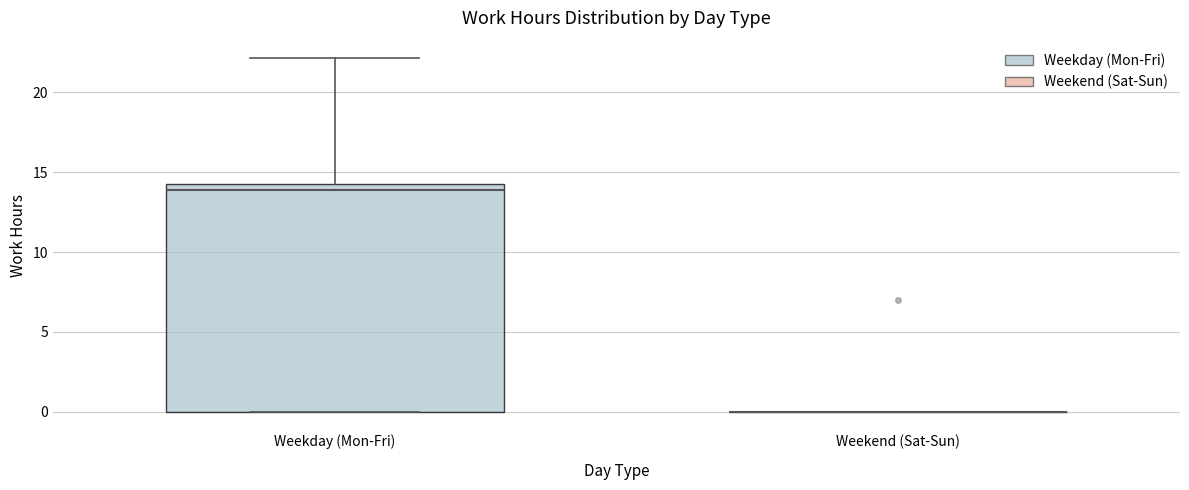

Reading left to right, transcribe this box plot: for each box, give where its median line is, the range the box spans, and where its two whiskers end, as read against the y-axis. The values are not printed on the chart, so give them approximately, as read against the axis.

Weekday (Mon-Fri): median 14.0, box 0.0 to 14.5, whiskers 0.0 to 22.0
Weekend (Sat-Sun): box collapsed to a line at 0.0, whiskers 0.0 to 0.0